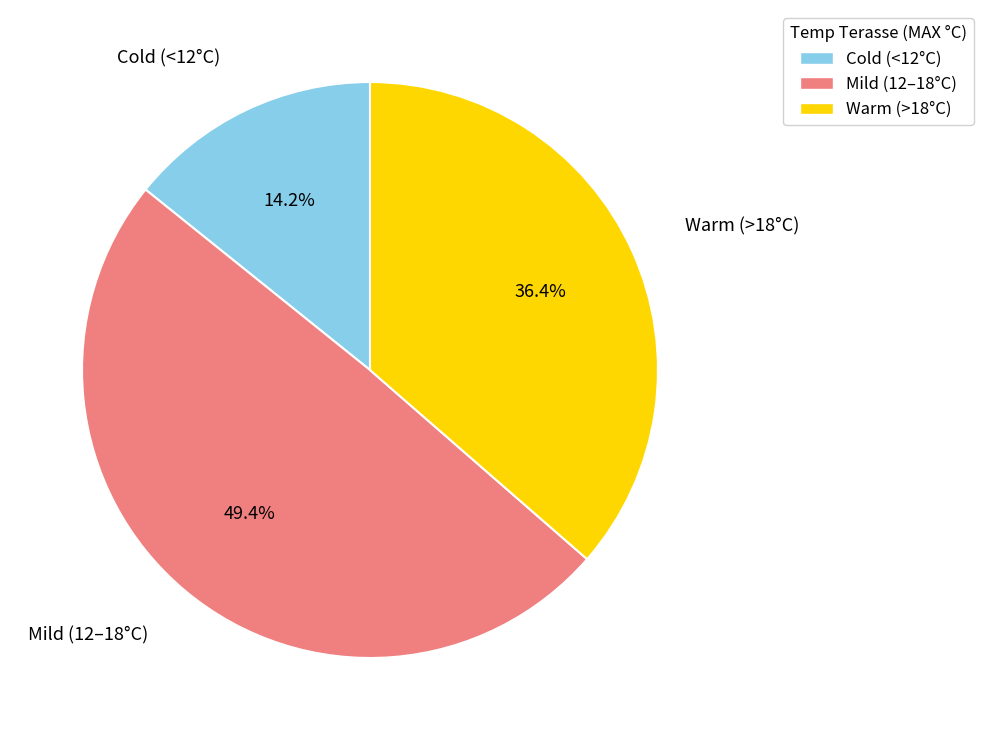

Is there a majority slice in this chart?

No